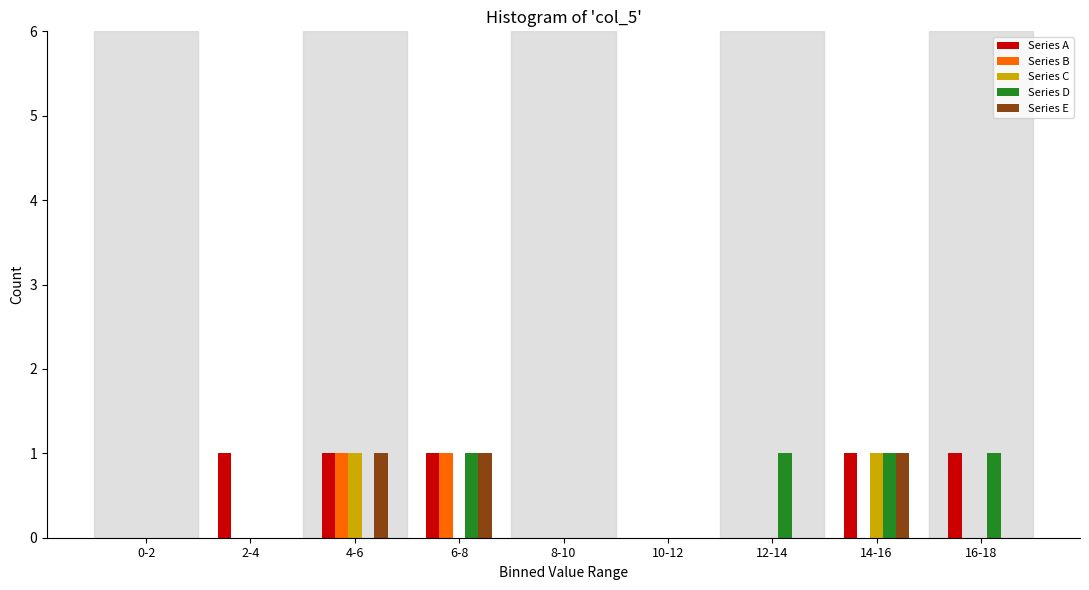

What is the total value across all series at 6-8?

4